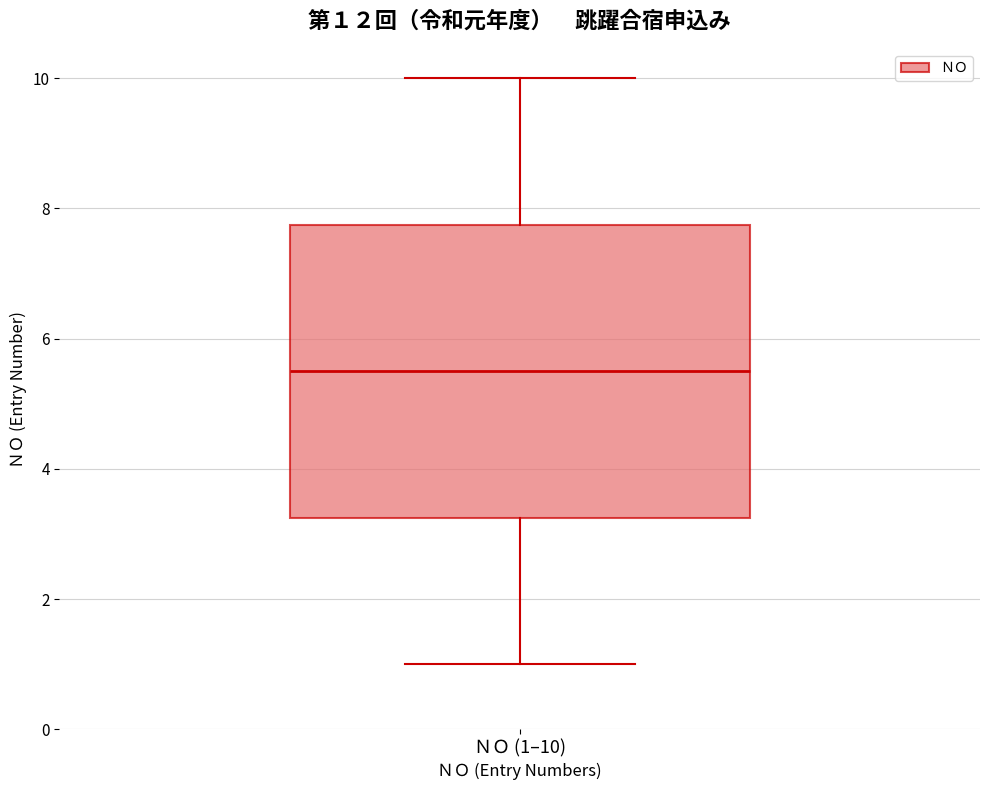

Read this box plot against the y-axis: the position of the median line, the range covered by the box, and the ends of both whiskers. The values are not printed on the chart, so give them approximately, as read against the axis.

median 5.6, box 3.2 to 7.8, whiskers 1.0 to 10.0